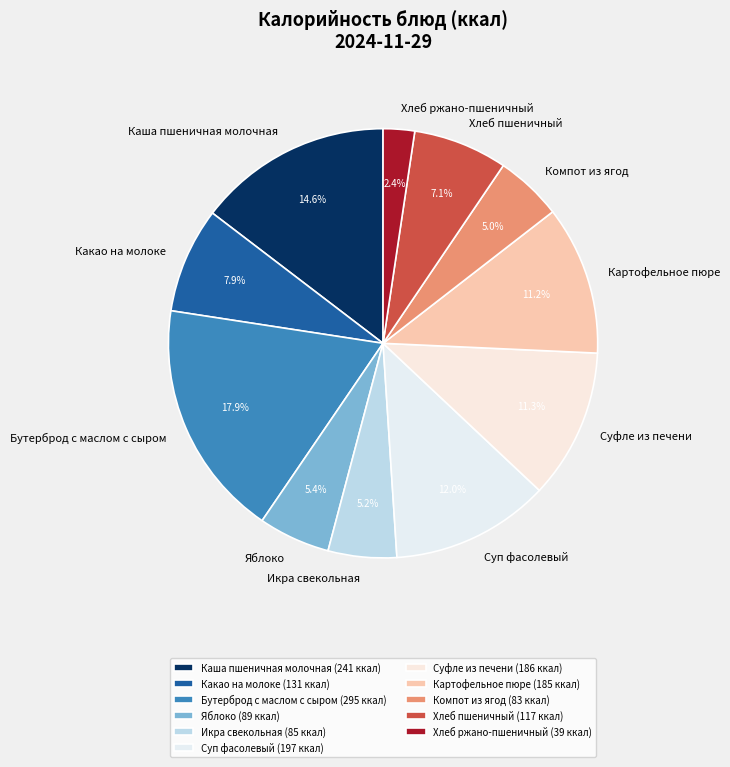

Do Яблоко and Суфле из печени together represent more than half of the pie?

No